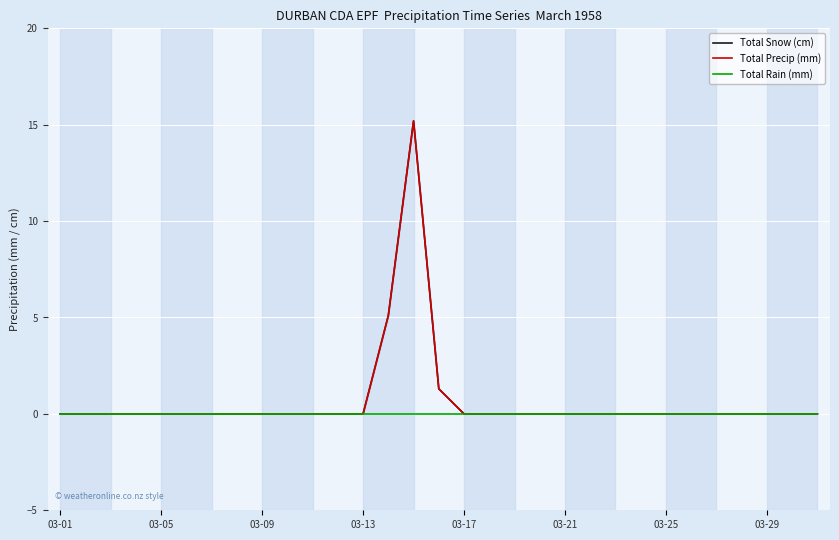

Is it true that Total Precip (mm) equals 6.8 at 13?

False